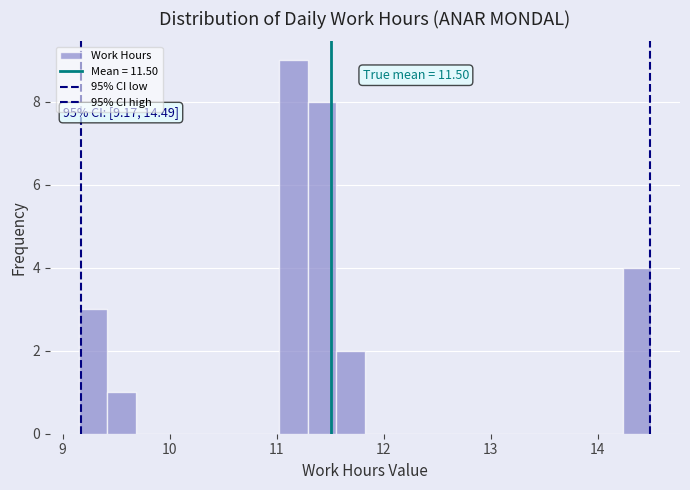

Read against the x-axis, roughly where is the centre of the tallest bar?

11.2